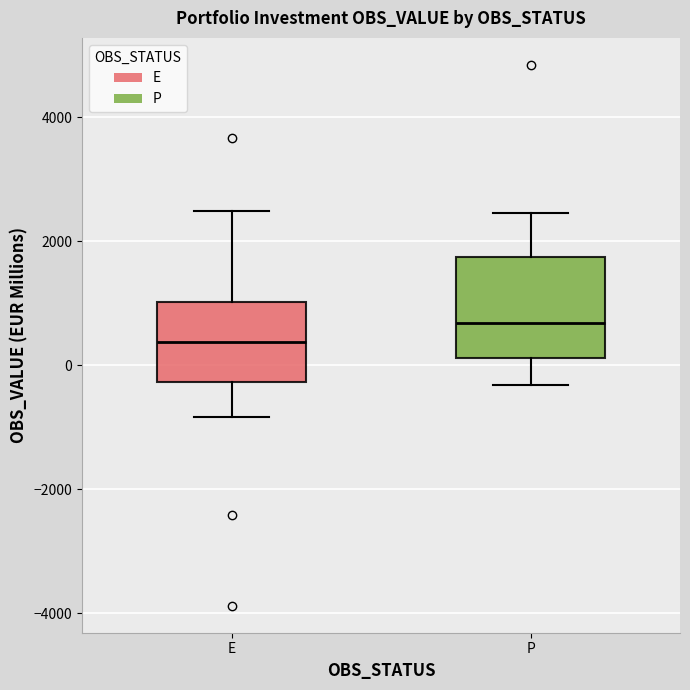

Where does the upper whisker of the box for E end on the y-axis? The values are not printed on the chart, so give them approximately, as read against the axis.

2400